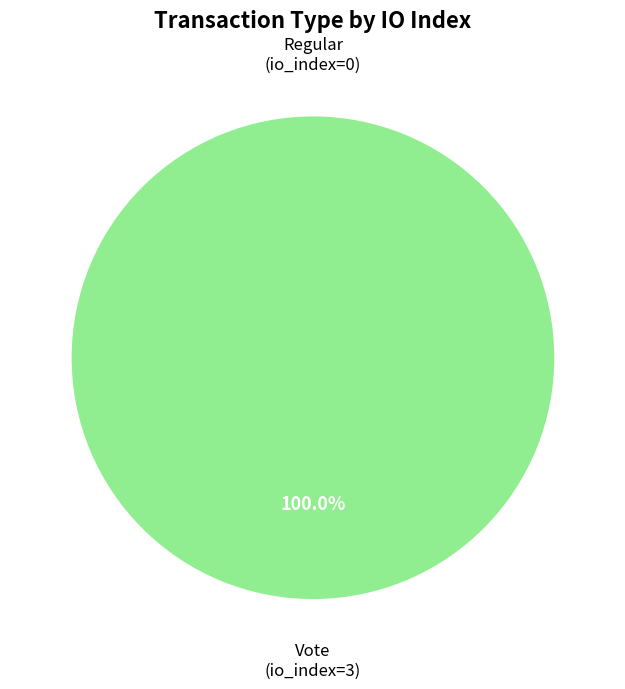

Combined, what portion of the pie is Regular (index 0) and Vote (index 3)?

100.0%